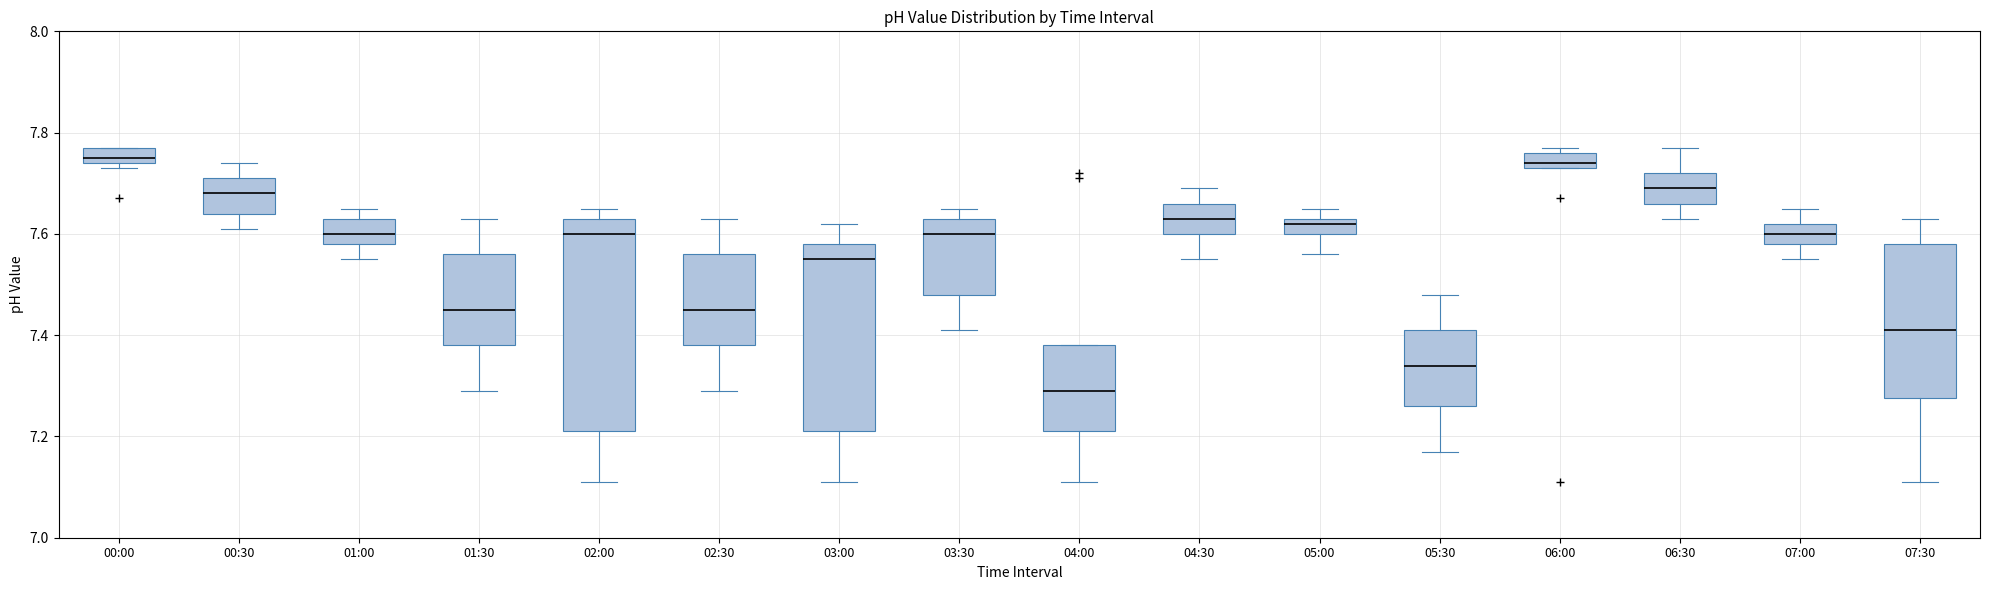

Which box is the tallest, from its lower edge to its upper edge?

02:00